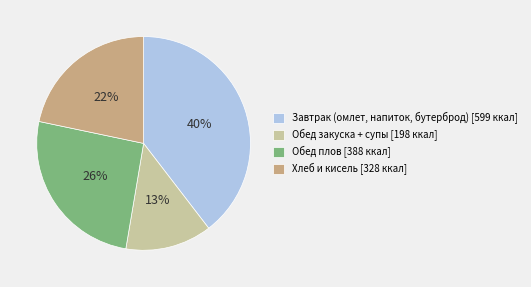

Which has a higher value, Завтрак (омлет, напиток, бутерброд) [599 ккал] or Хлеб и кисель [328 ккал]?

Завтрак (омлет, напиток, бутерброд) [599 ккал]